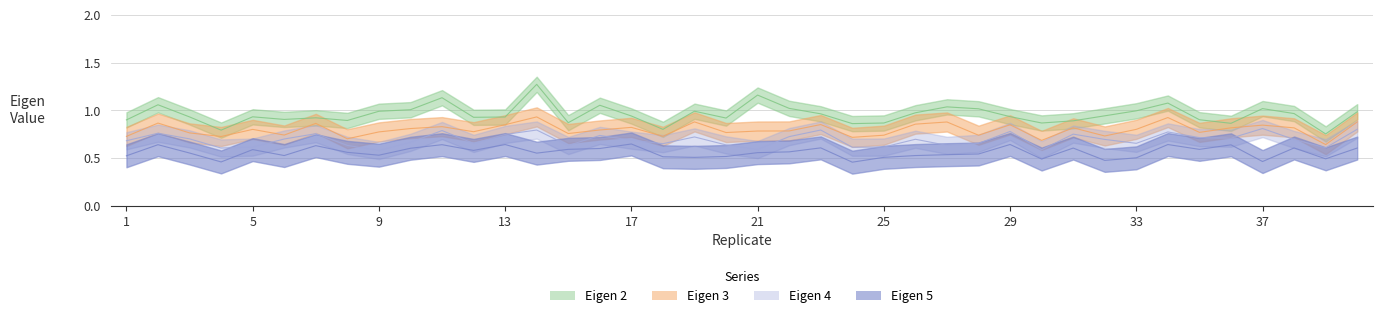

True or false: Eigen 3 and Eigen 5 cross at least once.

False